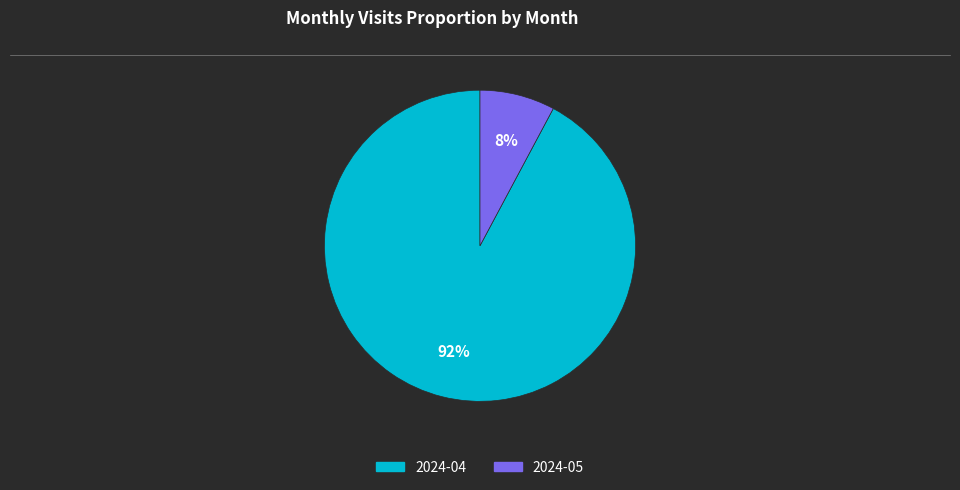

Rank the categories by value from lowest to highest.

2024-05, 2024-04